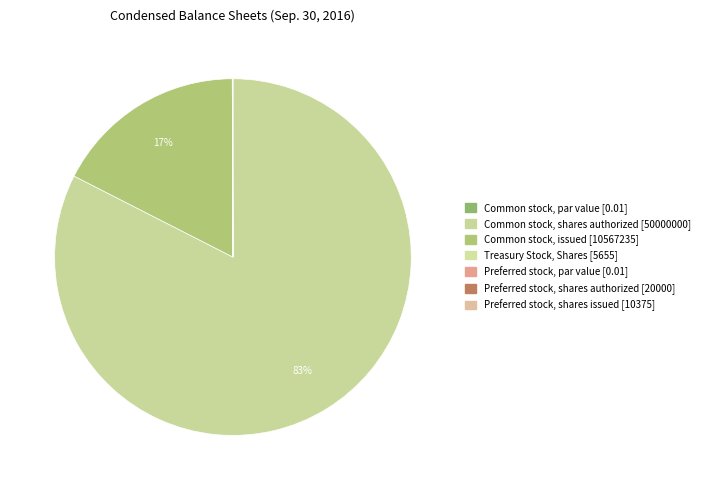

Combined, do Common stock, shares authorized and Common stock, issued account for over 50%?

Yes